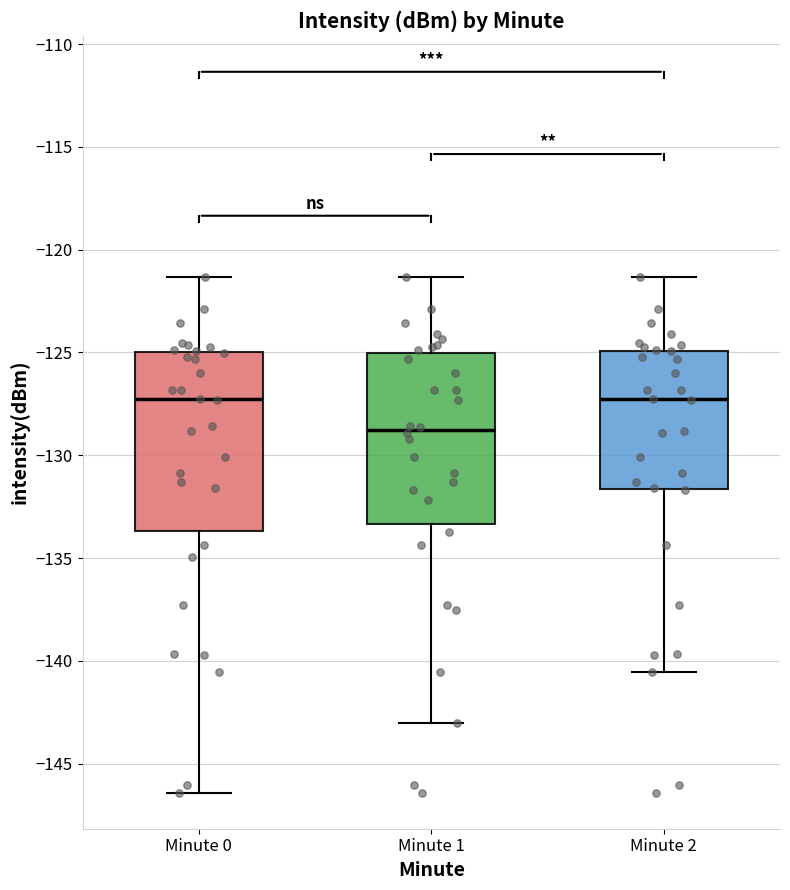

Which box's median line is the lowest?

Minute 1